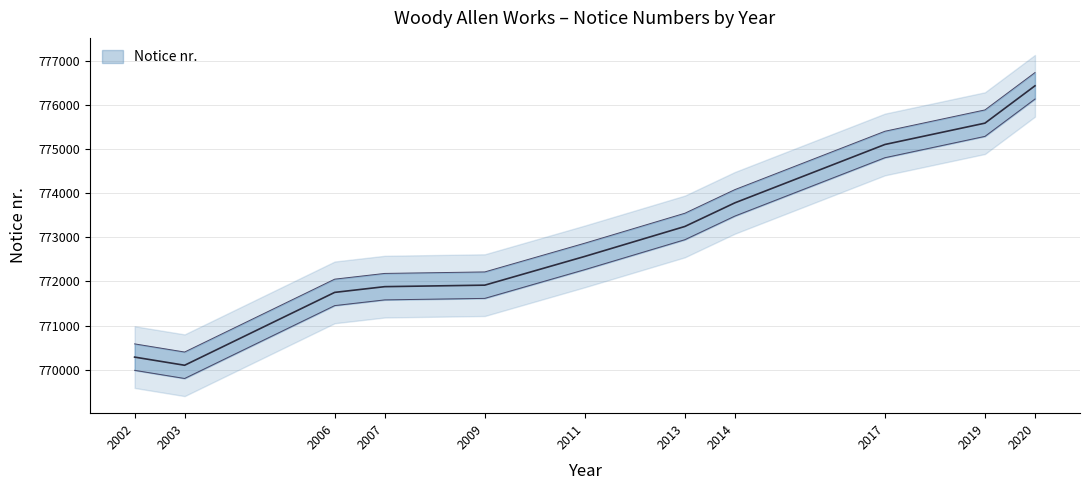

The value at 2019 is 775591. True or false?

True